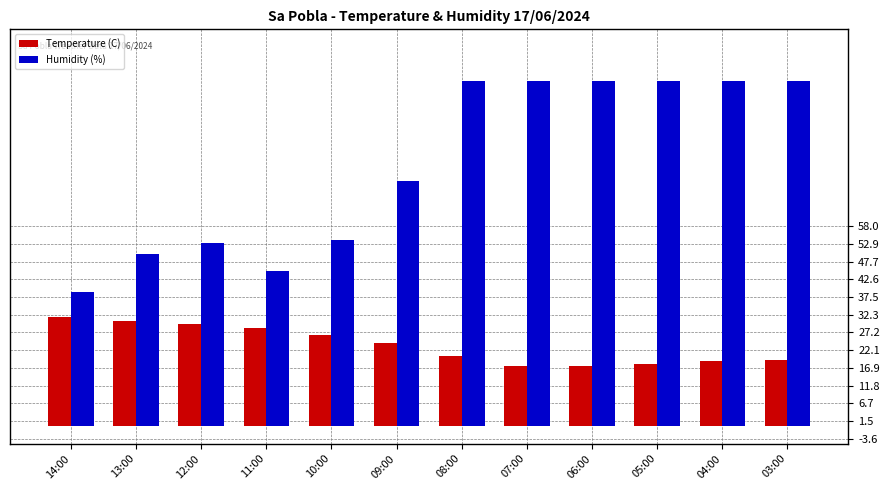

What is the highest value of the Humidity (%) series?

100.0